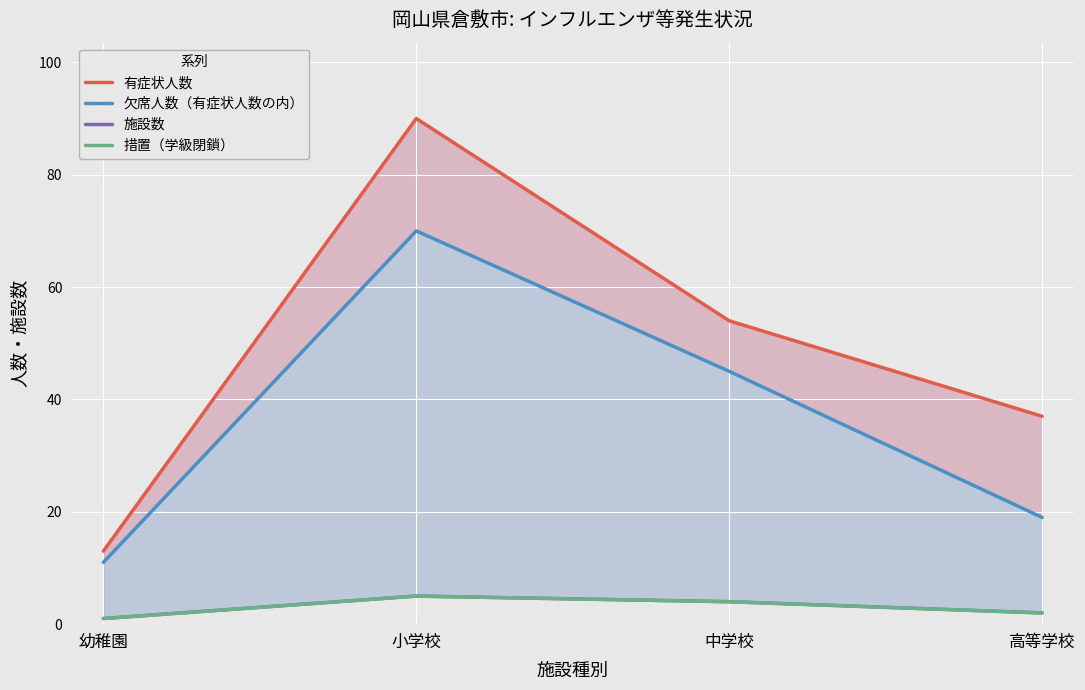

True or false: 施設数 and 欠席人数（有症状人数の内） cross at least once.

False